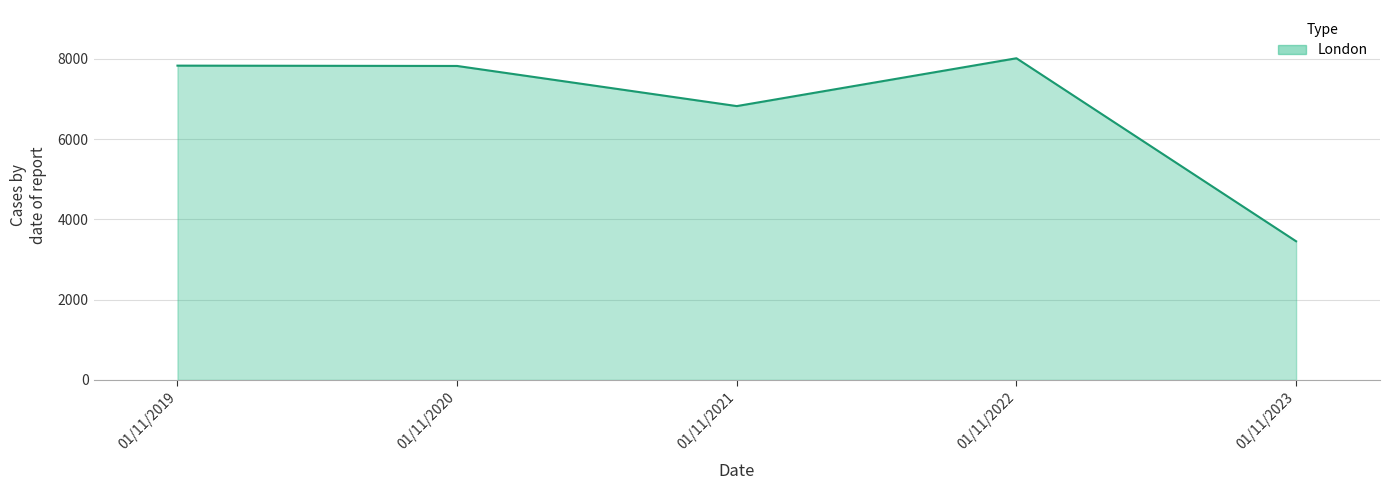

Which category has the lowest value across all series?

01/11/2023